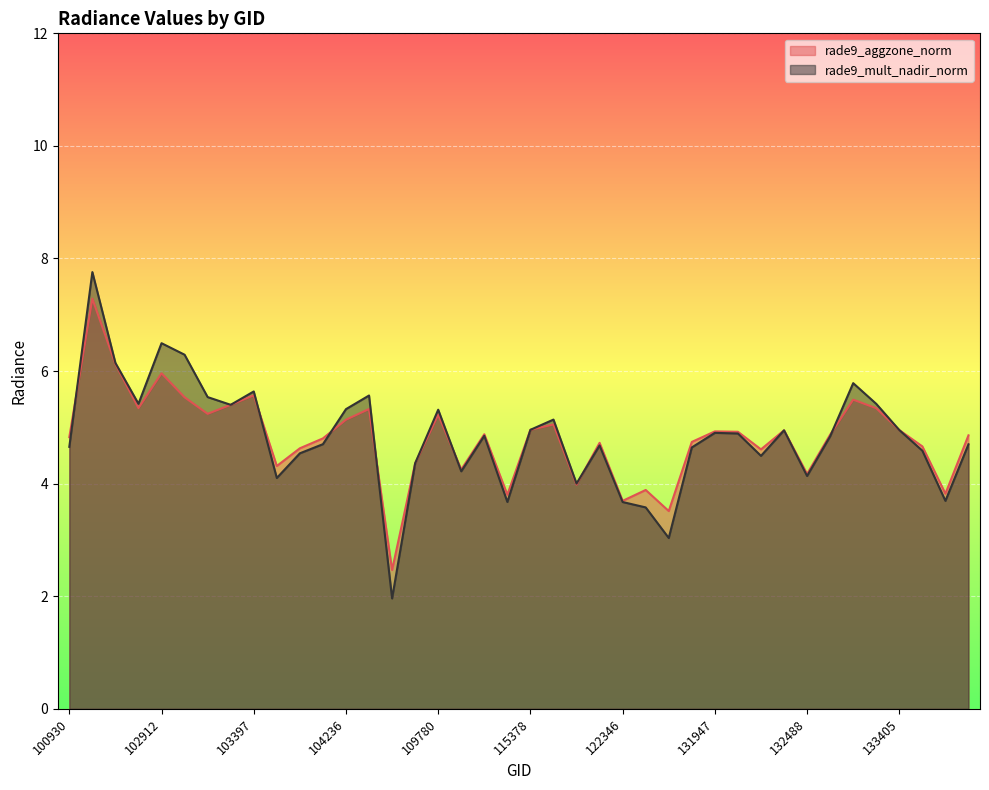

Rank the series by their average value, from highest to lowest.

rade9_mult_nadir_norm, rade9_aggzone_norm